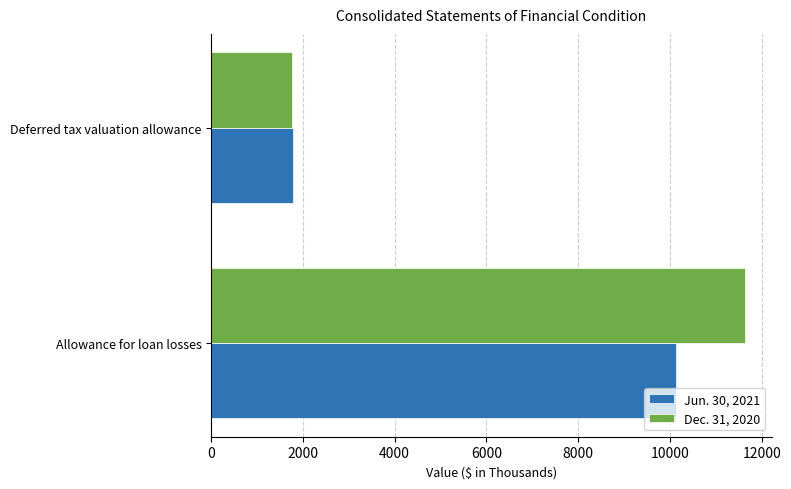

At which category is the sum across all series the highest?

Allowance for loan losses